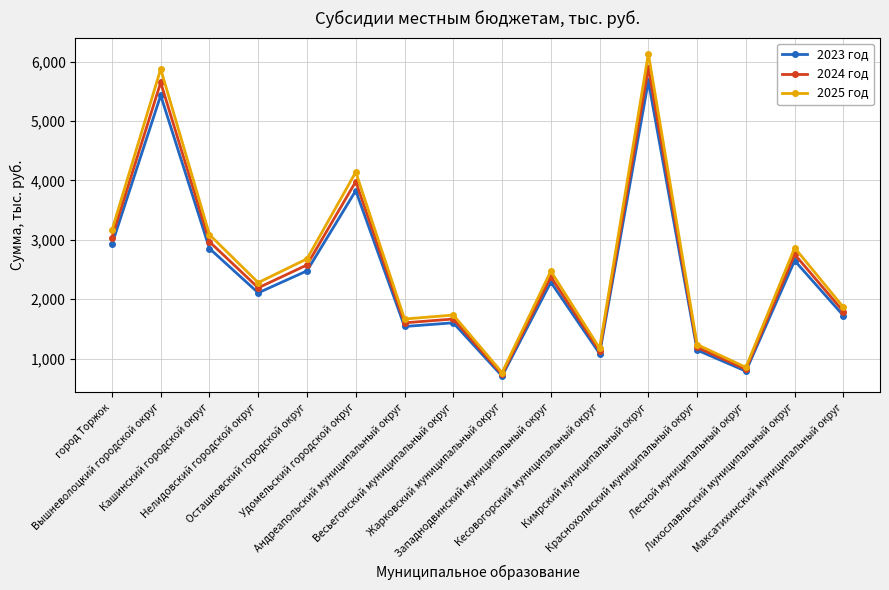

True or false: 2023 год and 2025 год cross at least once.

False